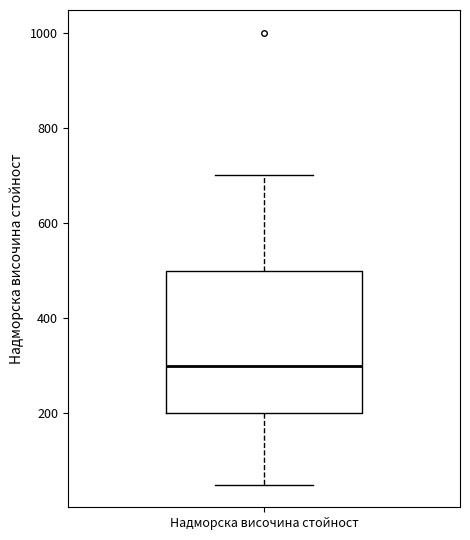

Where is the upper edge of the box for Надморска височина стойност on the y-axis? The values are not printed on the chart, so give them approximately, as read against the axis.

500